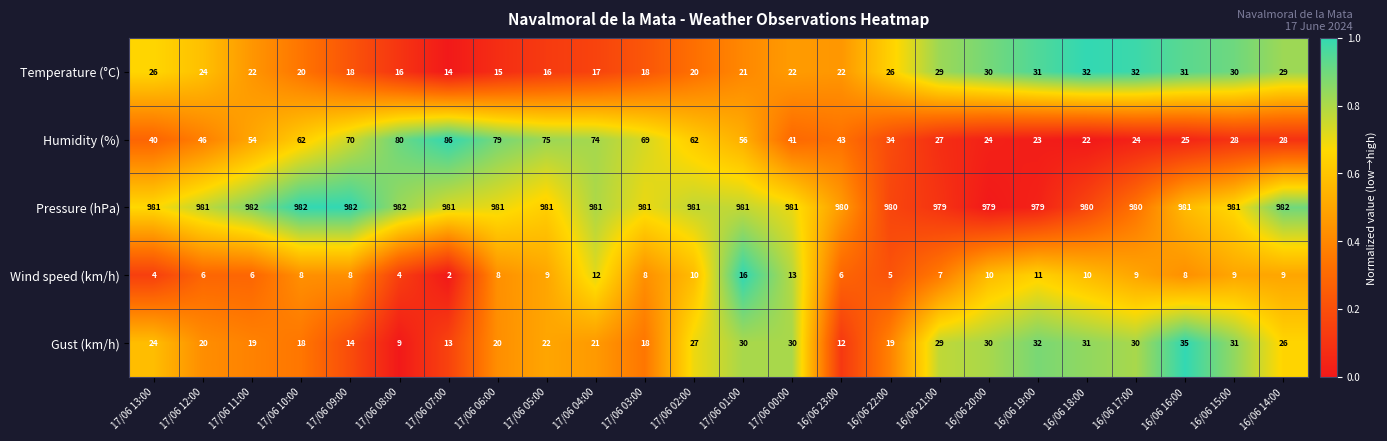

What is the total value across all series at 17/06 13:00?

1075